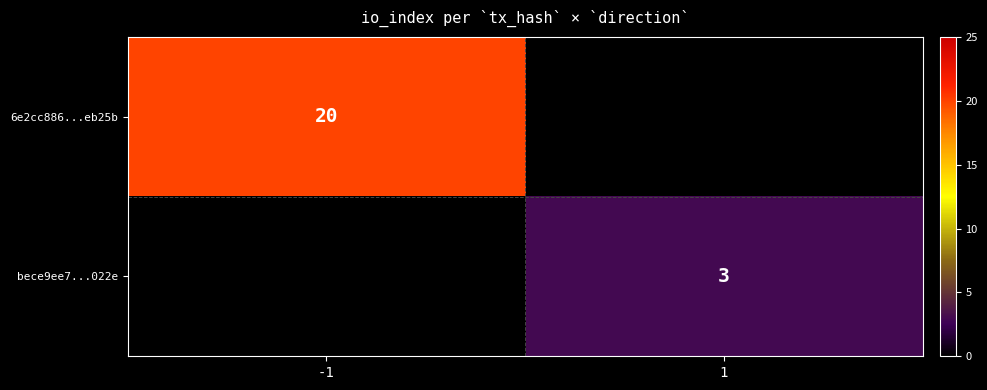

Is it true that bece9ee7...022e equals 3 at 1?

True